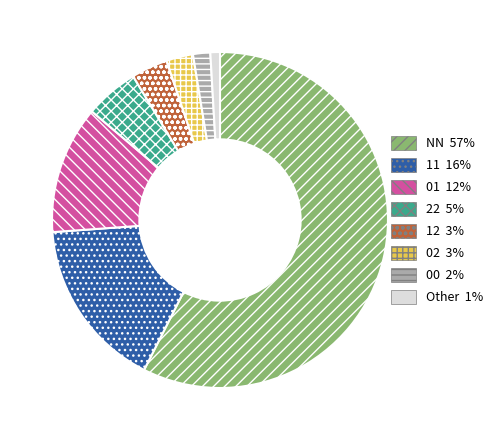

Is there any slice that represents more than half of the pie?

Yes